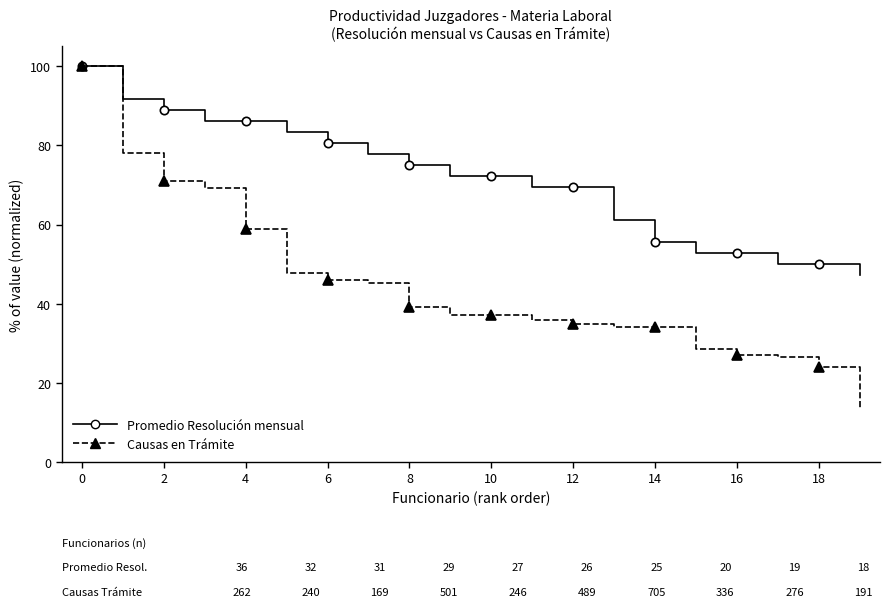

Which series has the largest total across all categories?

Promedio Resolución mensual